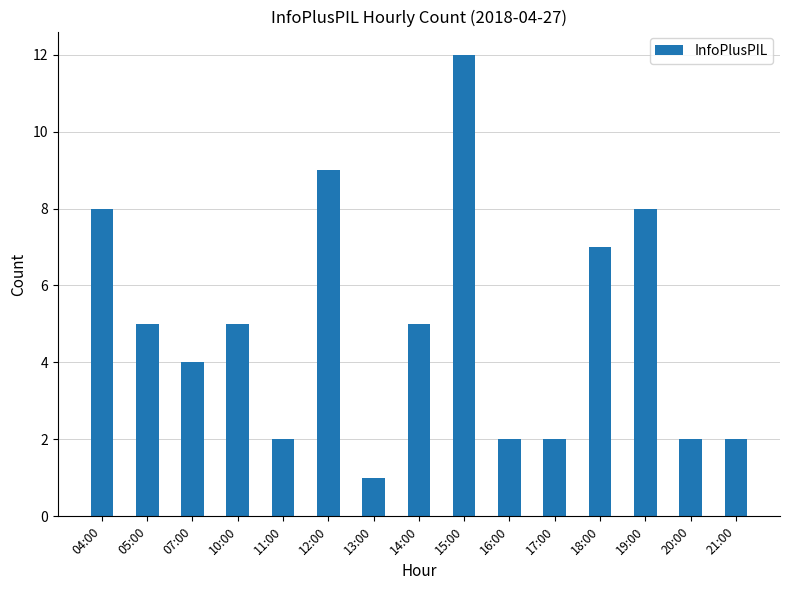

What is the change in value from 14:00 to 19:00?

+3